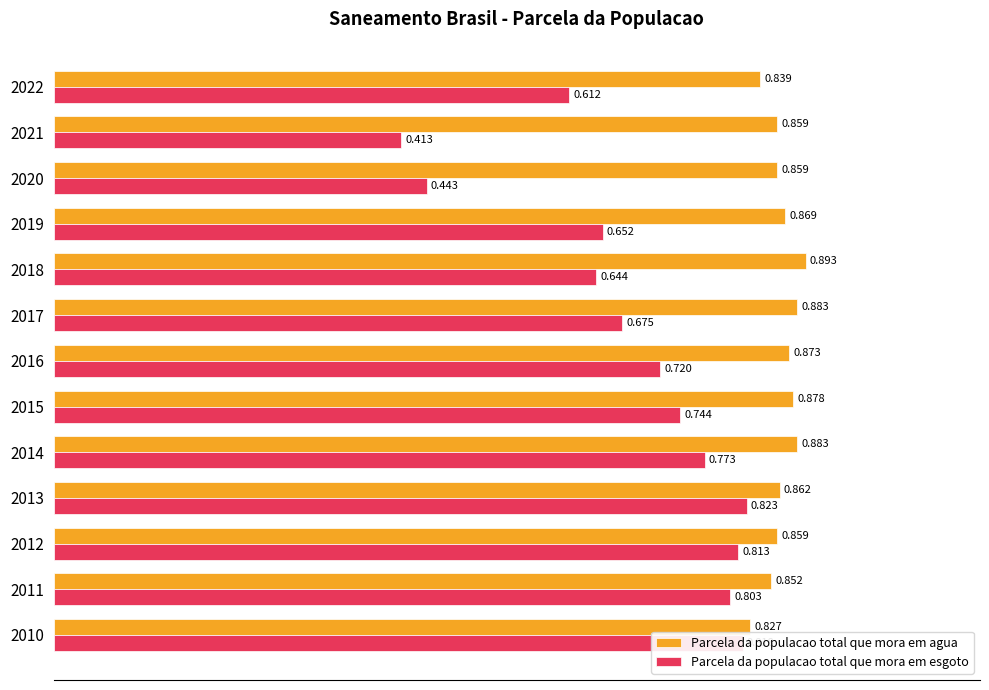

Which label corresponds to the largest value in the chart?

2018